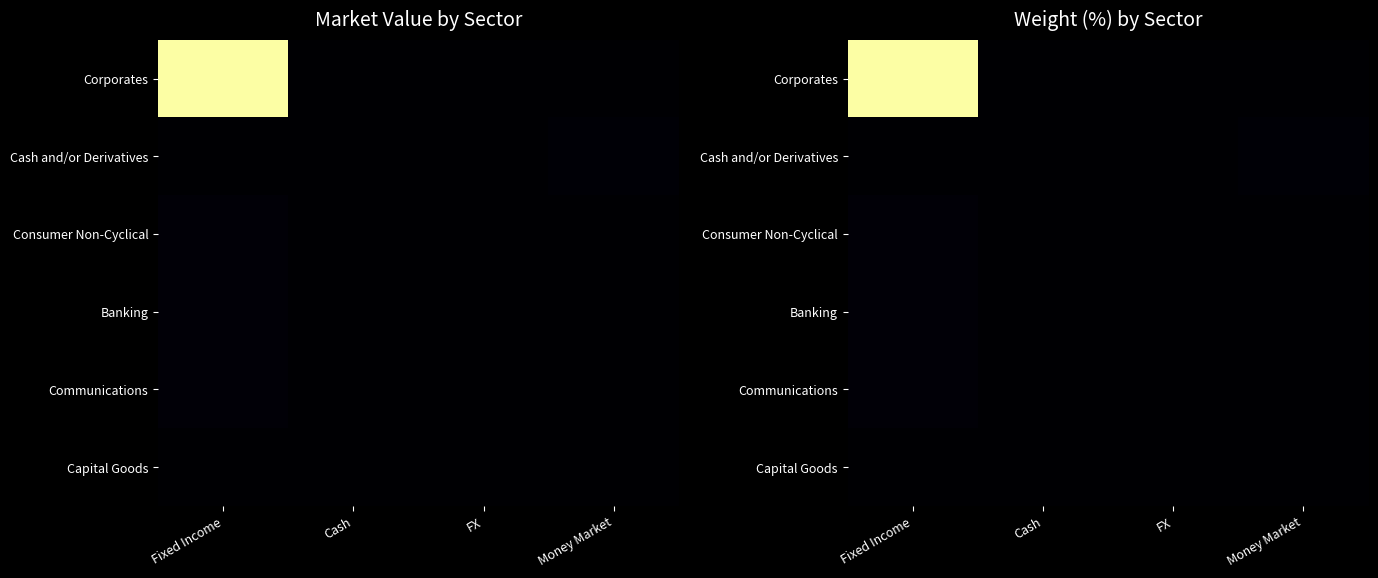

How many series are shown in this chart?

6